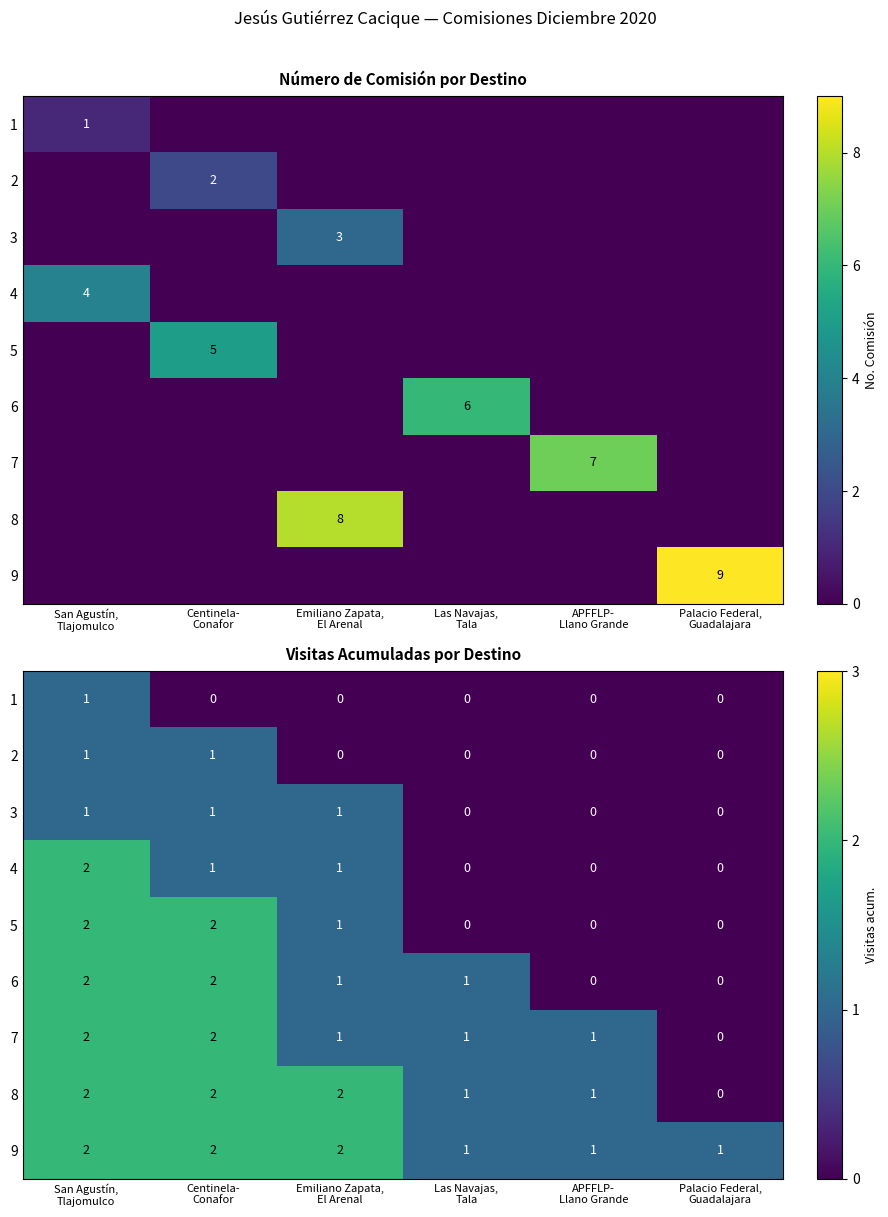

Is it true that 5 equals 2 at Emiliano Zapata, El Arenal?

False